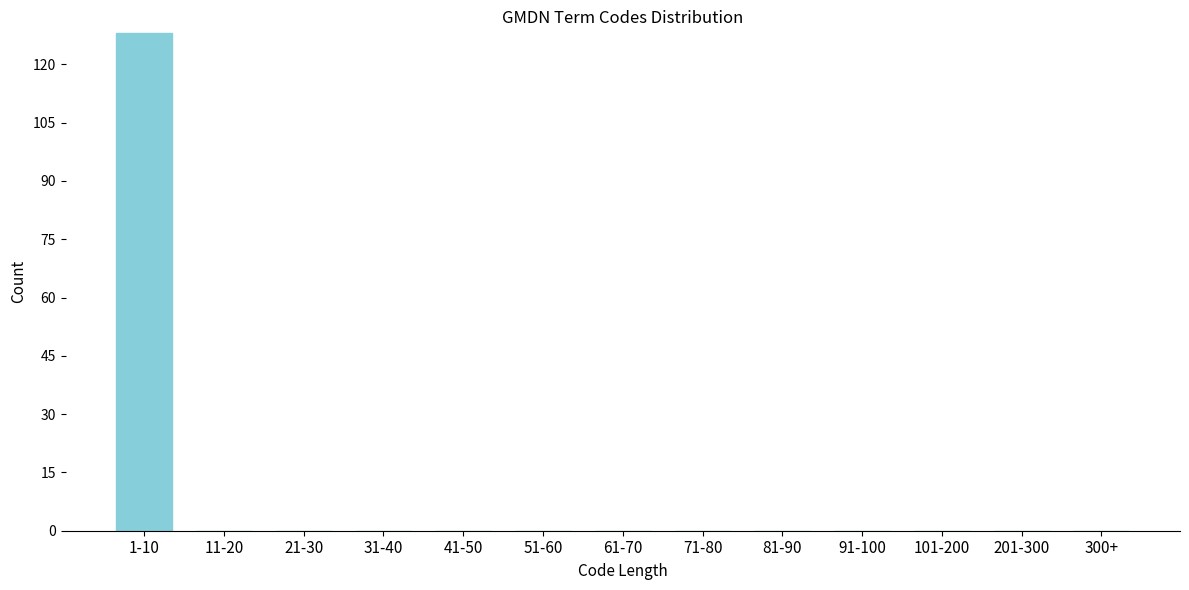

Reading left to right, list all the values displayed in this chart.

1-10=128	11-20=0	21-30=0	31-40=0	41-50=0	51-60=0	61-70=0	71-80=0	81-90=0	91-100=0	101-200=0	201-300=0	300+=0